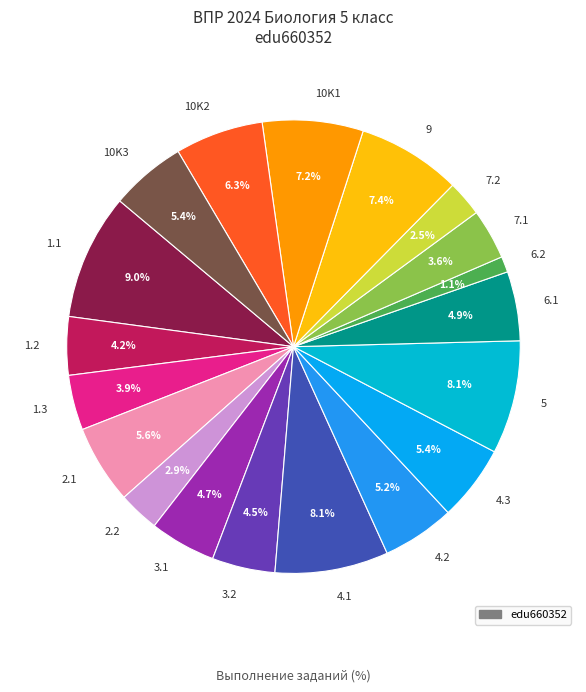

Count the number of slices in the pie.

19